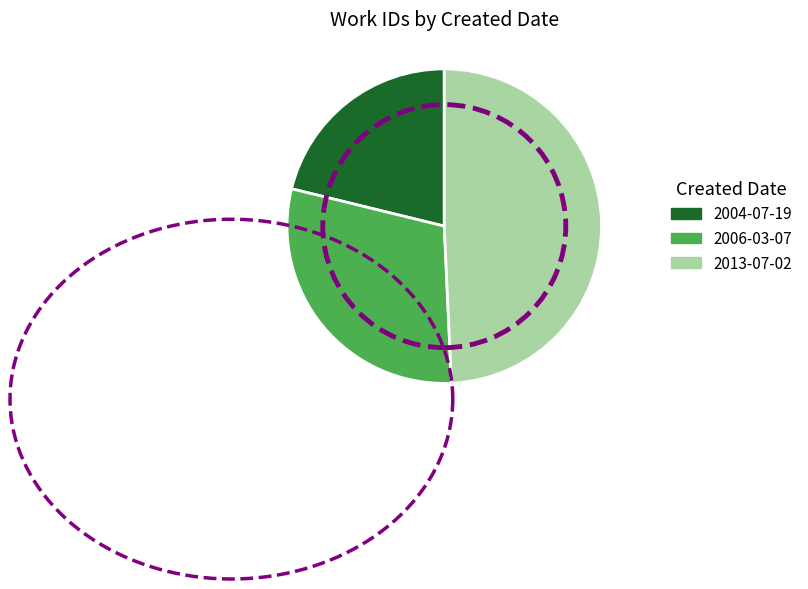

Is there a majority slice in this chart?

No